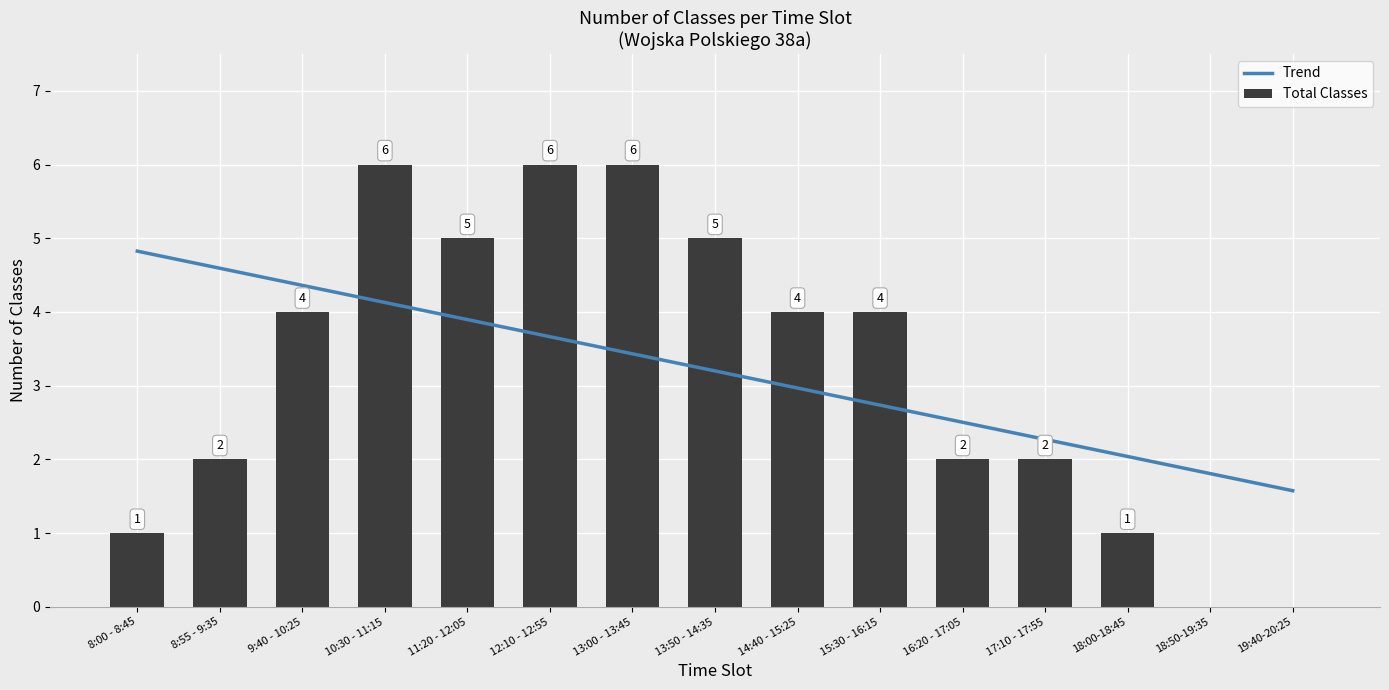

What is the greatest value displayed?

6.0